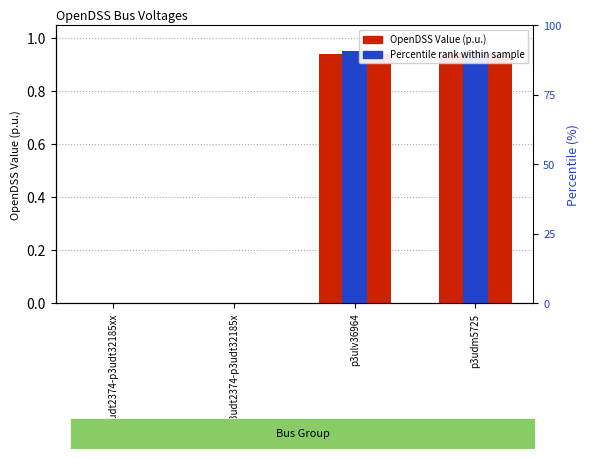

At p3udt2374-p3udt32185x, list the series in order from largest to smallest.

OpenDSS Value (p.u.), Percentile rank within sample